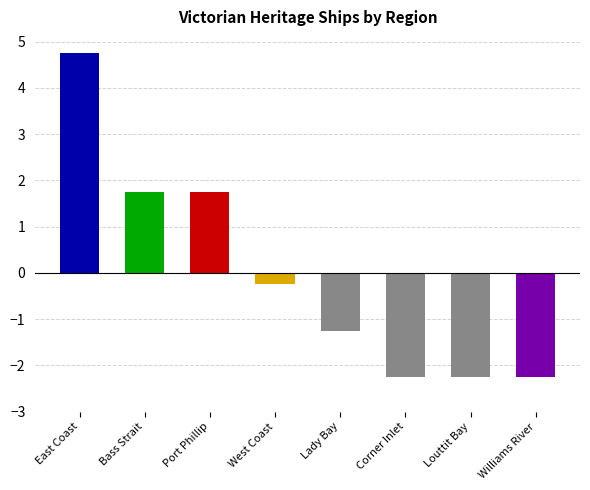

Which has a higher value, Lady Bay or West Coast?

West Coast